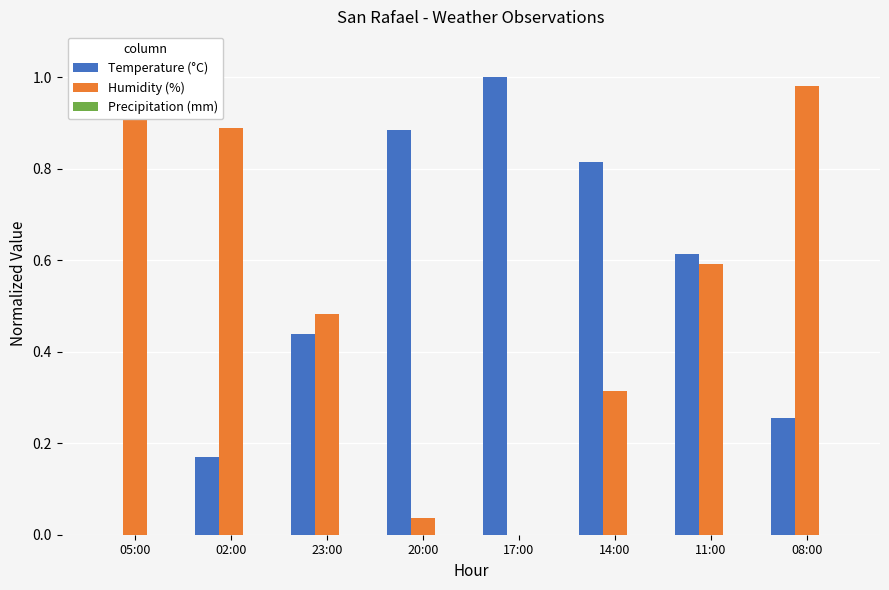

The value of Temperature (°C) at 11:00 is 0.6. True or false?

True